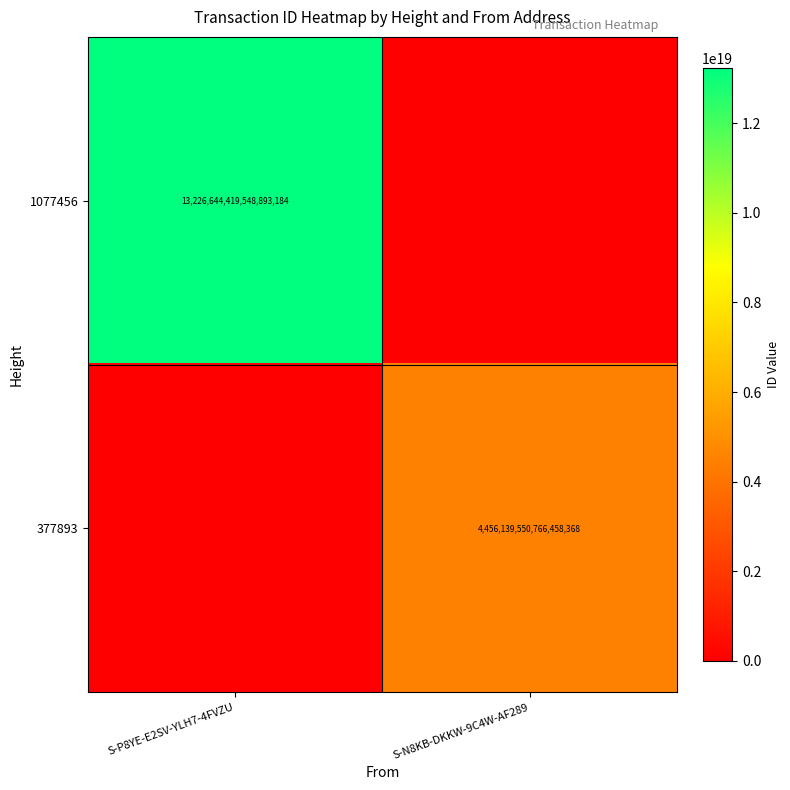

At which category is the sum across all series the highest?

S-P8YE-E2SV-YLH7-4FVZU